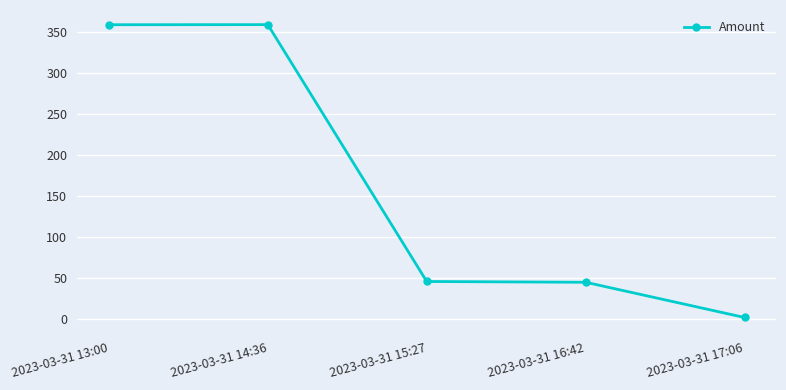

What is the change in value from 2023-03-31 14:36 to 2023-03-31 15:27?

-313.6